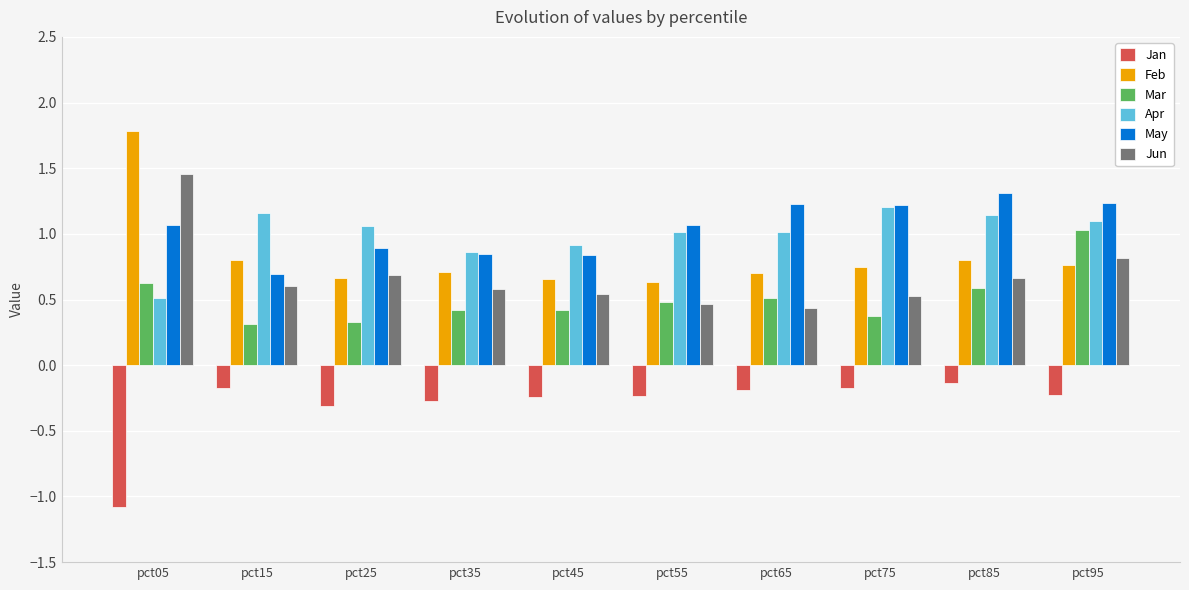

What is the total value across all series at pct25?

3.3